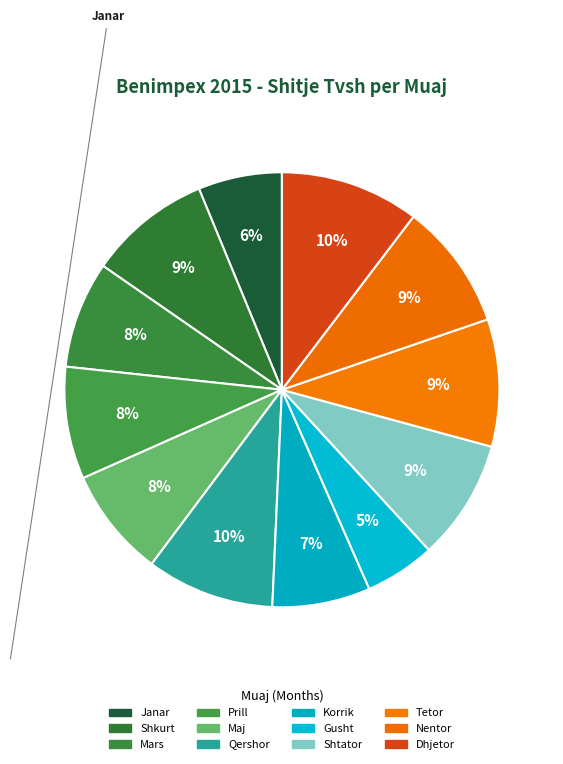

What is the total percentage of Shtator and Shkurt?

18.1%